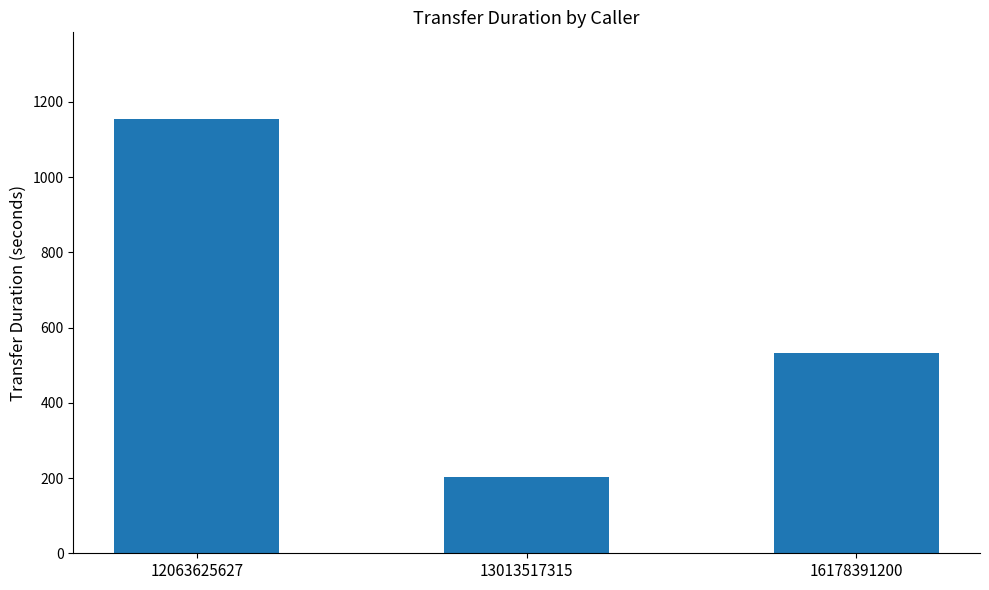

What is the sum of the values at 16178391200 and 12063625627?

1686